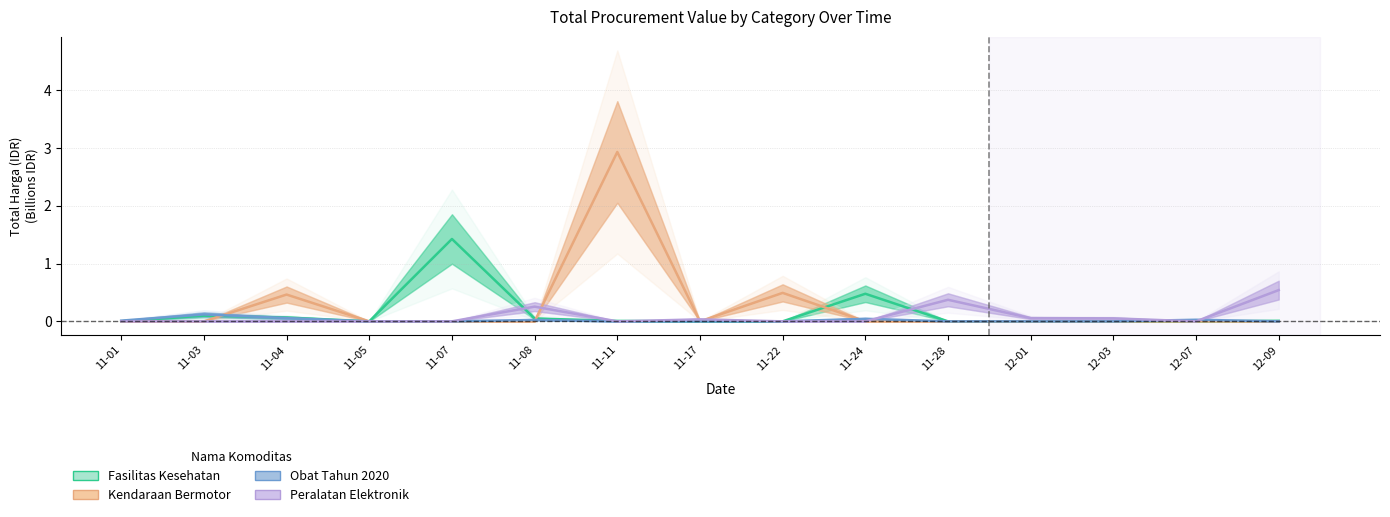

The value of Peralatan Elektronik at 11-17 is 0.0. True or false?

False